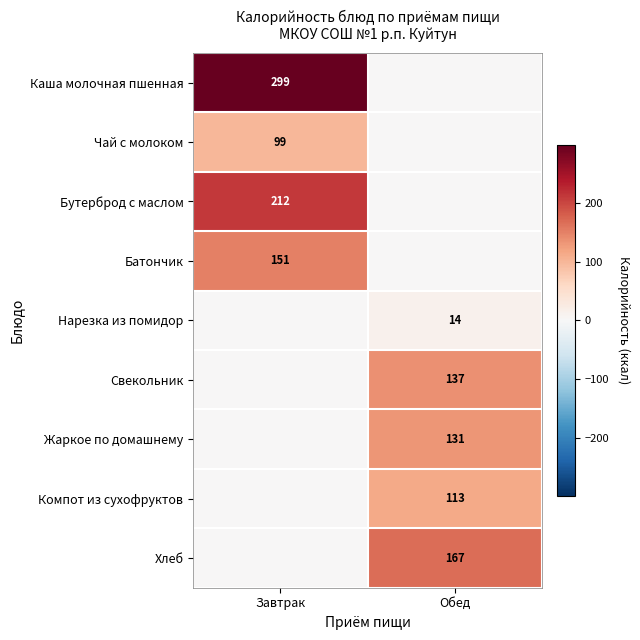

True or false: Чай с молоком has a value of 149 at Завтрак.

False